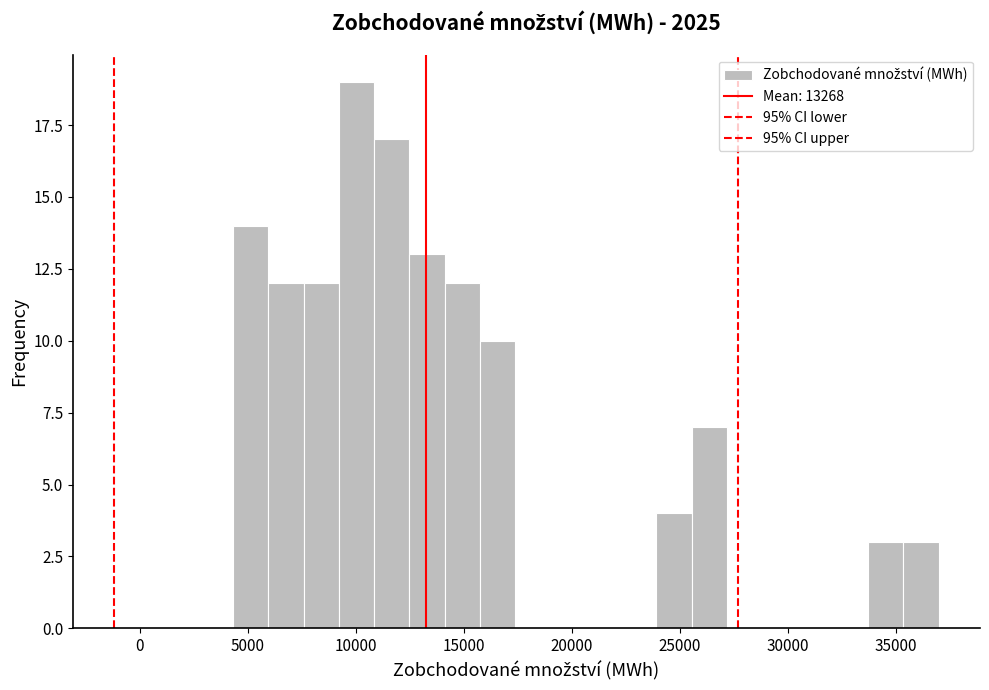

Read against the x-axis, roughly where is the centre of the tallest bar?

10000